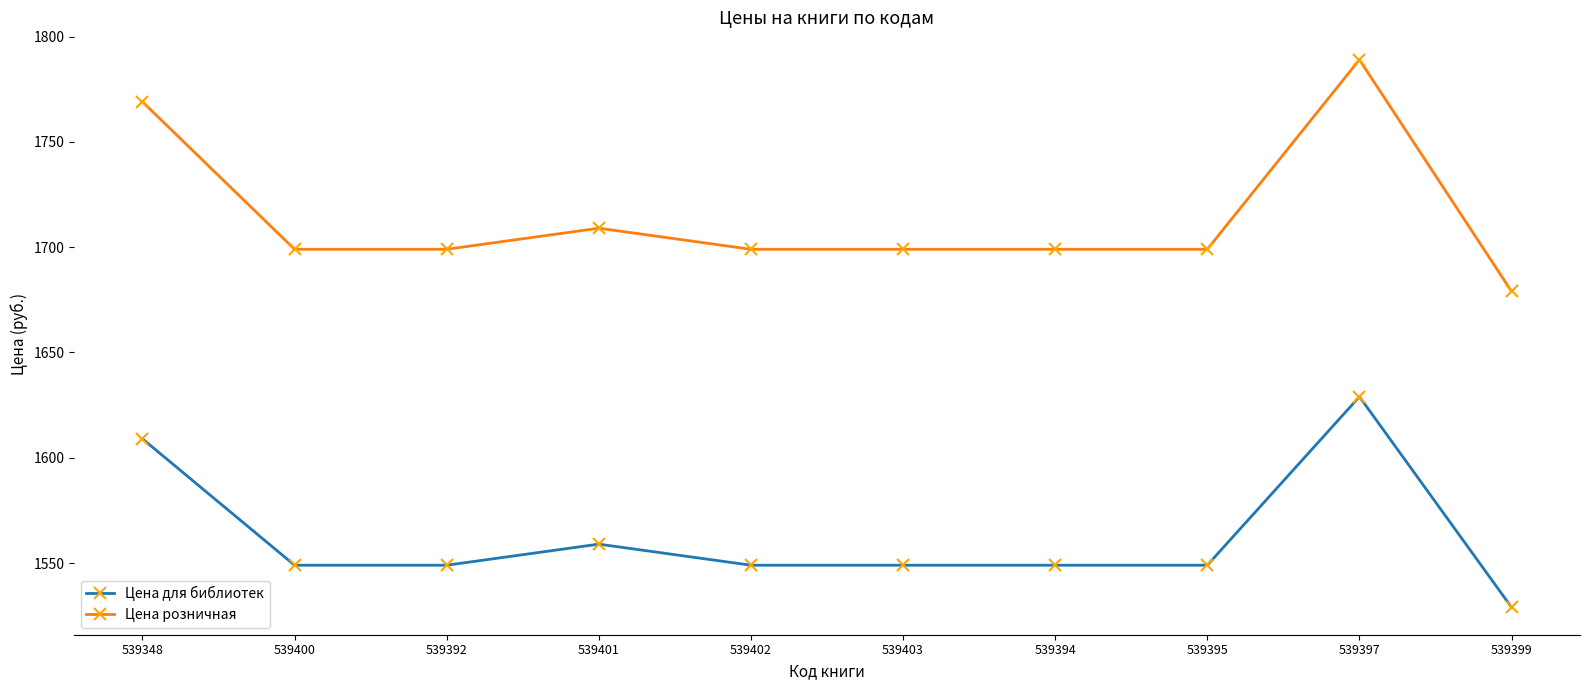

True or false: Цена для библиотек has a value of 1549 at 539392.

True